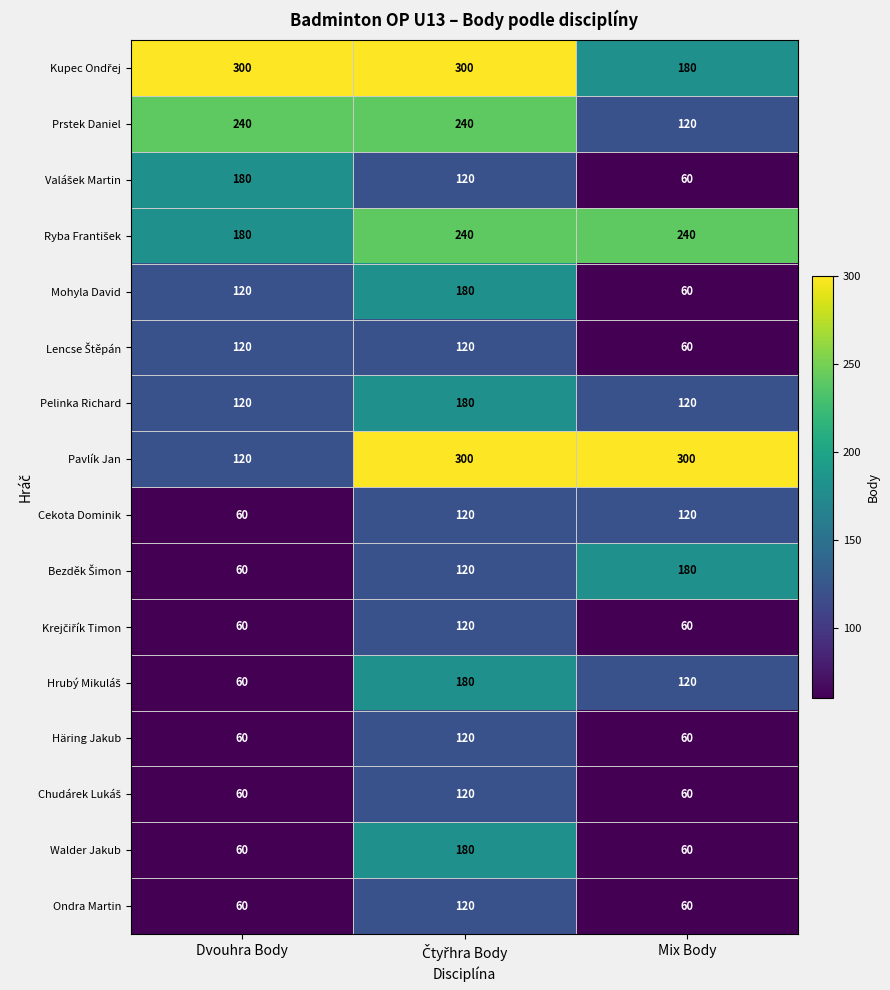

What is the difference between the highest and lowest values at Dvouhra Body?

240